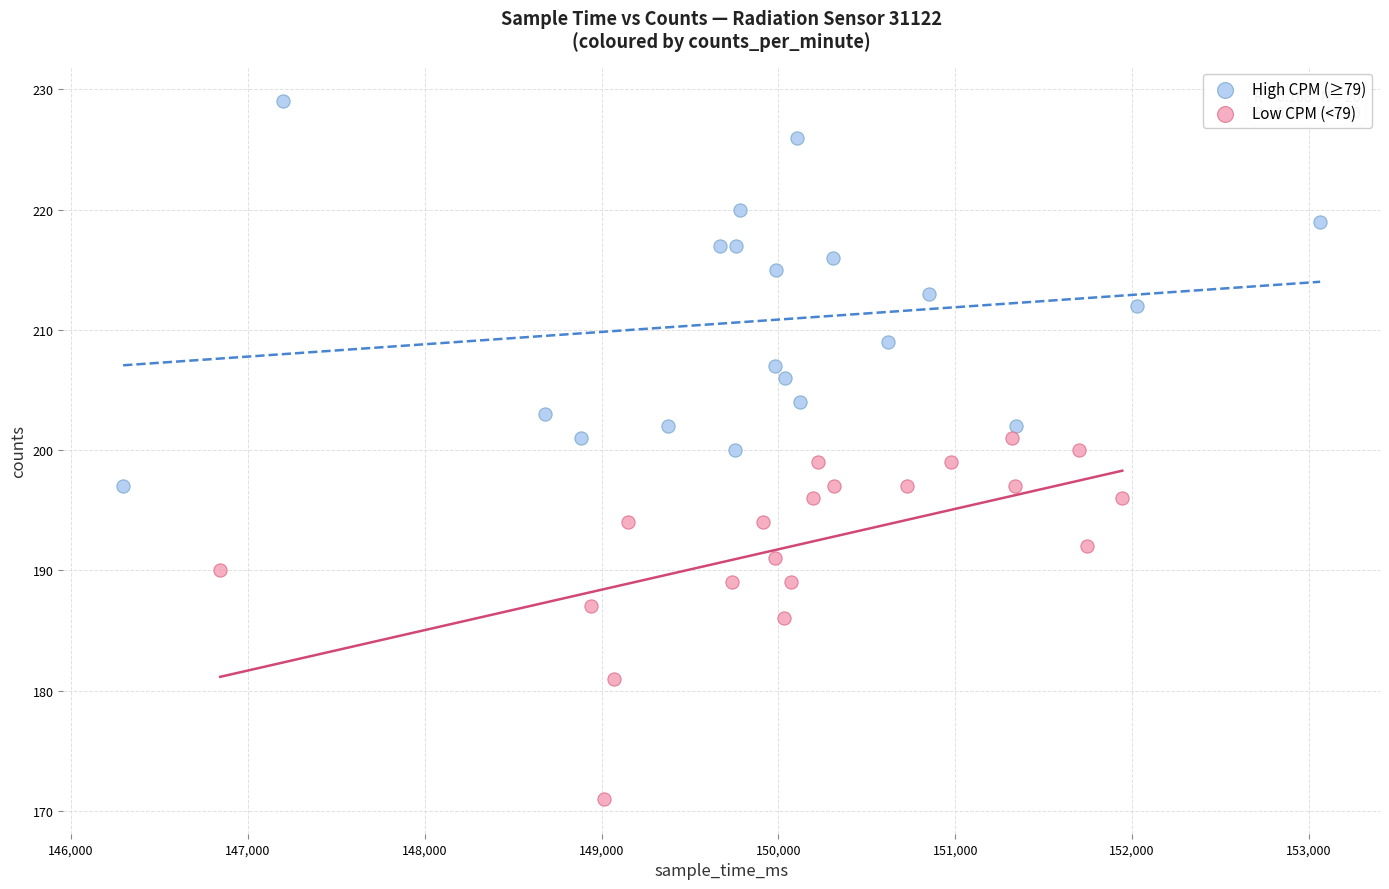

Which series contains the highest Y value?

High CPM (≥79)